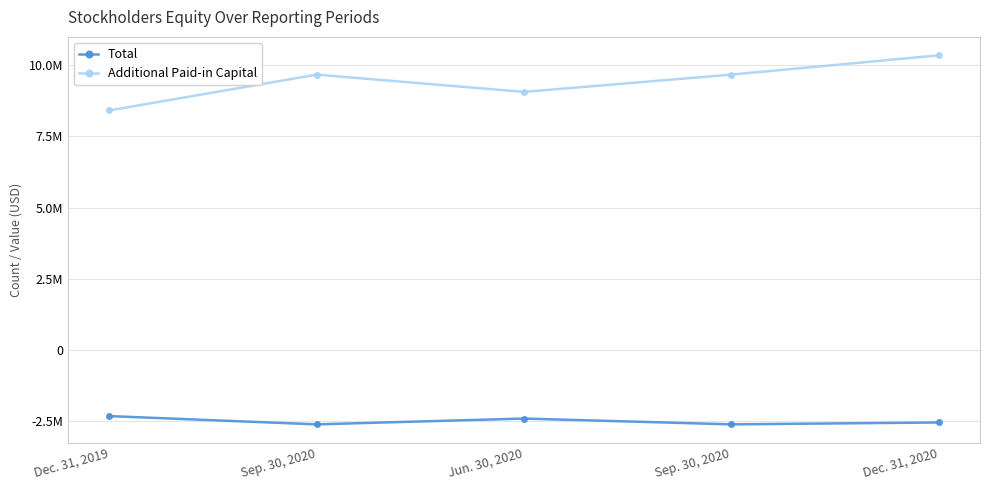

At which label does Total first exceed -2542225?

Dec. 31, 2019